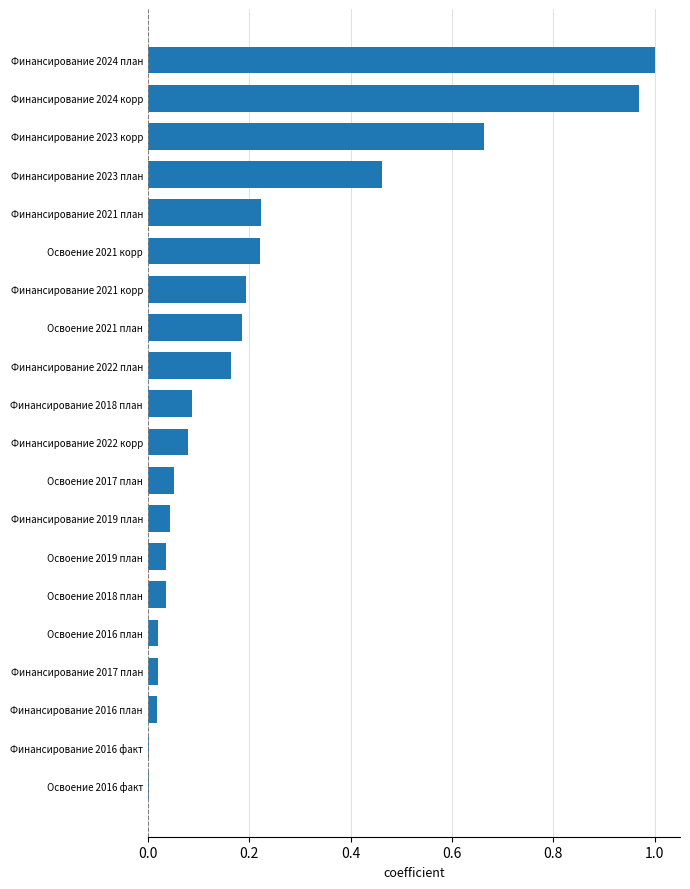

The value at Финансирование 2023 план is 0.1. True or false?

False